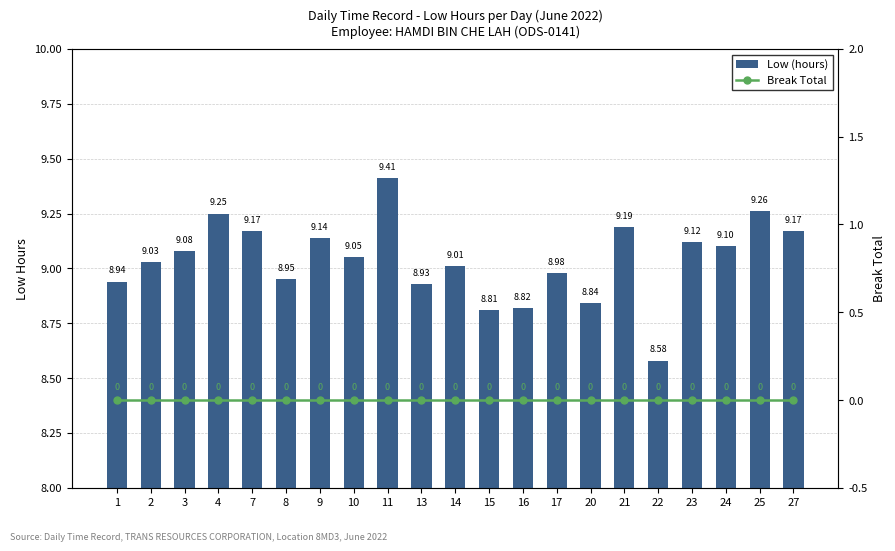

What is the difference between the highest and lowest values at 4?

9.2